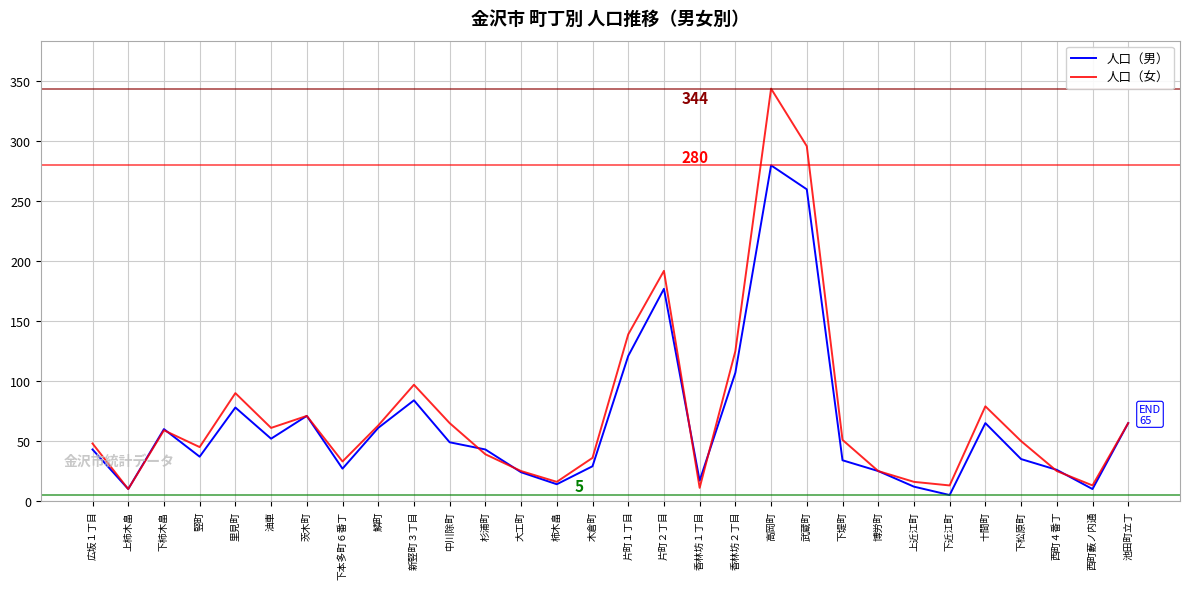

The value of 人口（男） at 十間町 is 22. True or false?

False